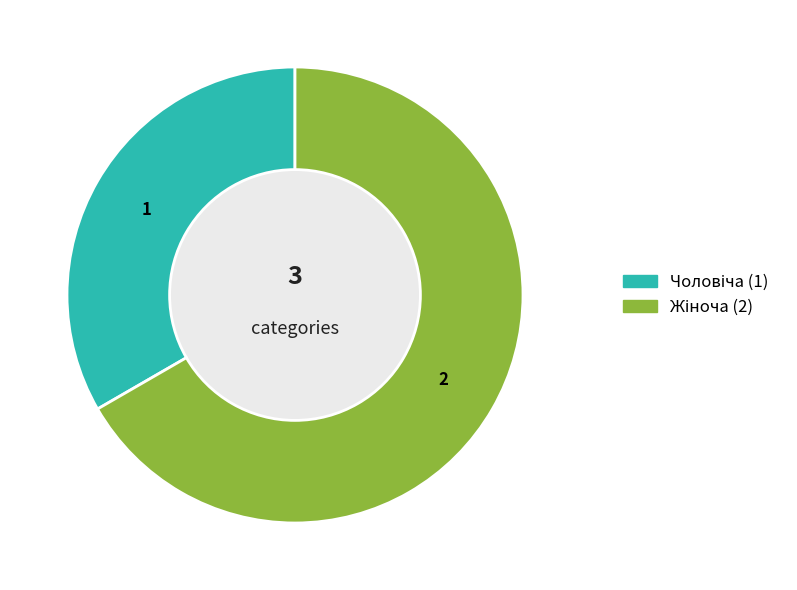

How many slices are in this pie chart?

2